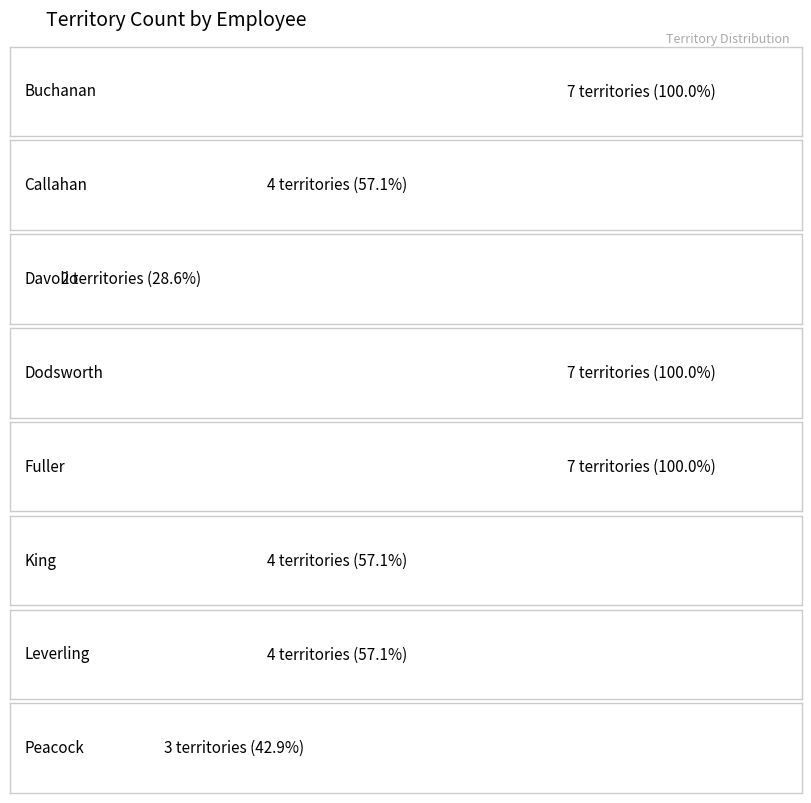

What is the difference between the maximum and second lowest values?

4